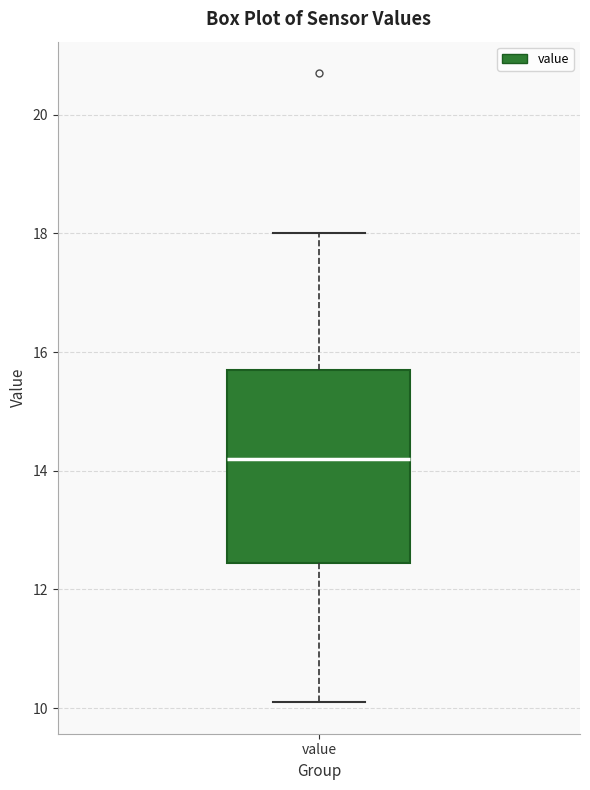

Where is the lower edge of the box for value on the y-axis? The values are not printed on the chart, so give them approximately, as read against the axis.

12.4